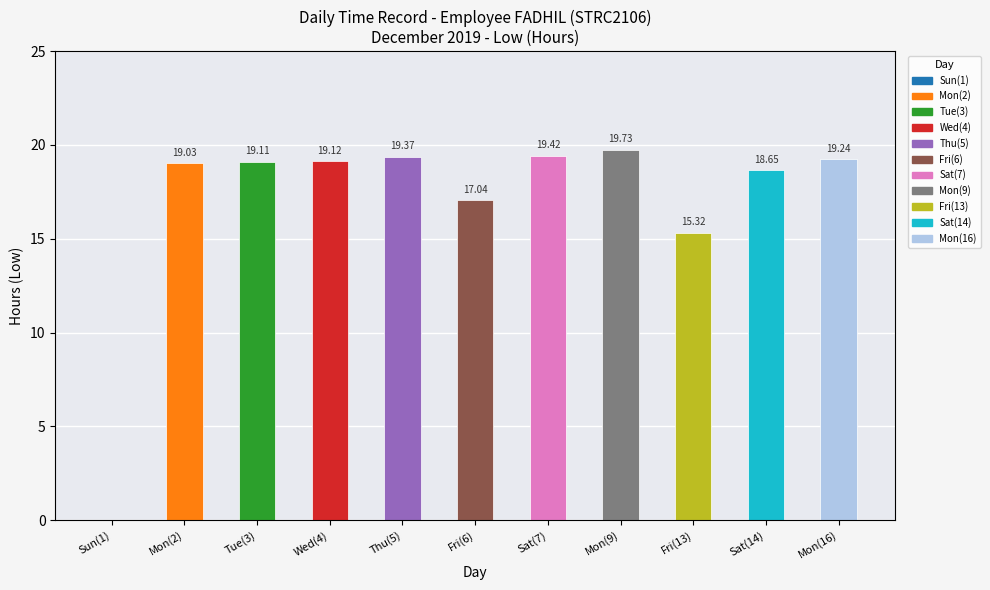

How many positive values are there?

10